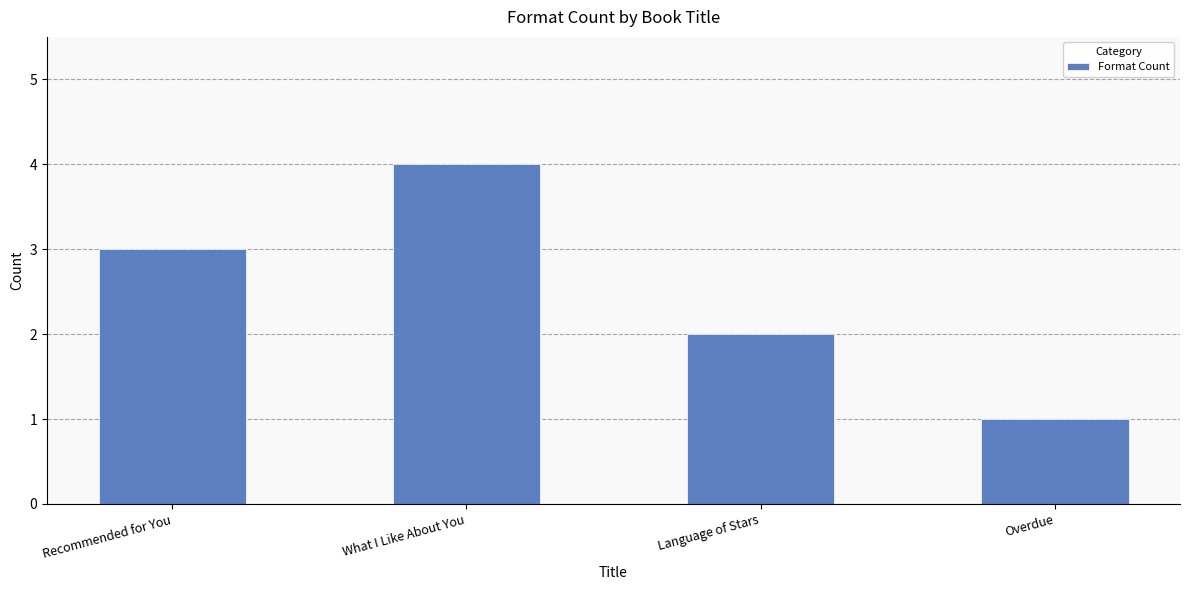

What is the greatest value displayed?

4